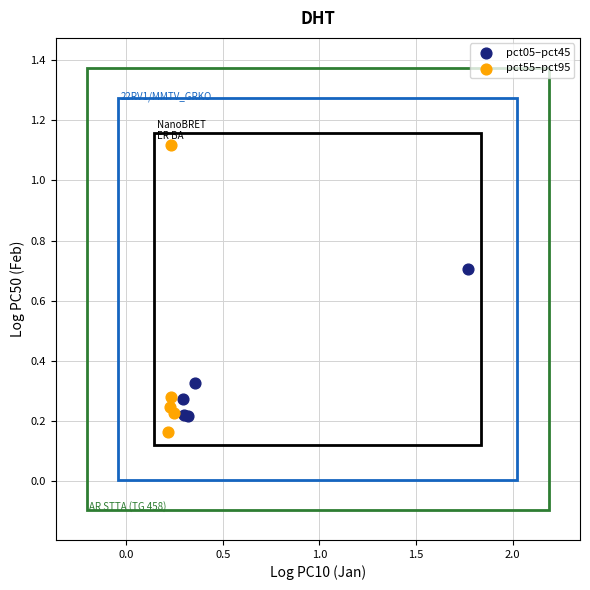

Which series has the widest spread of Y values?

pct55–pct95